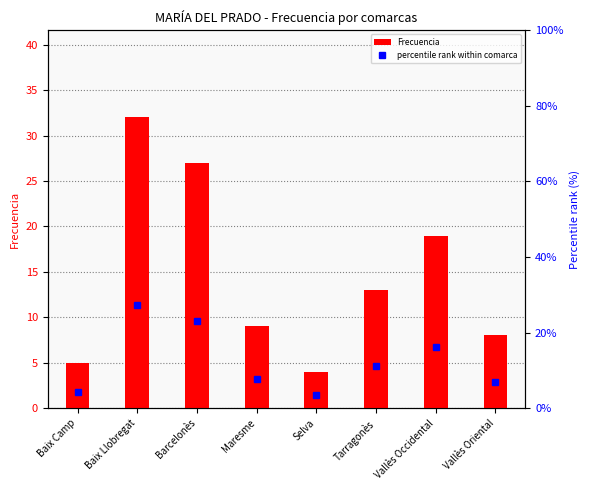

What is the average value of the percentile rank within comarca series?

12.5